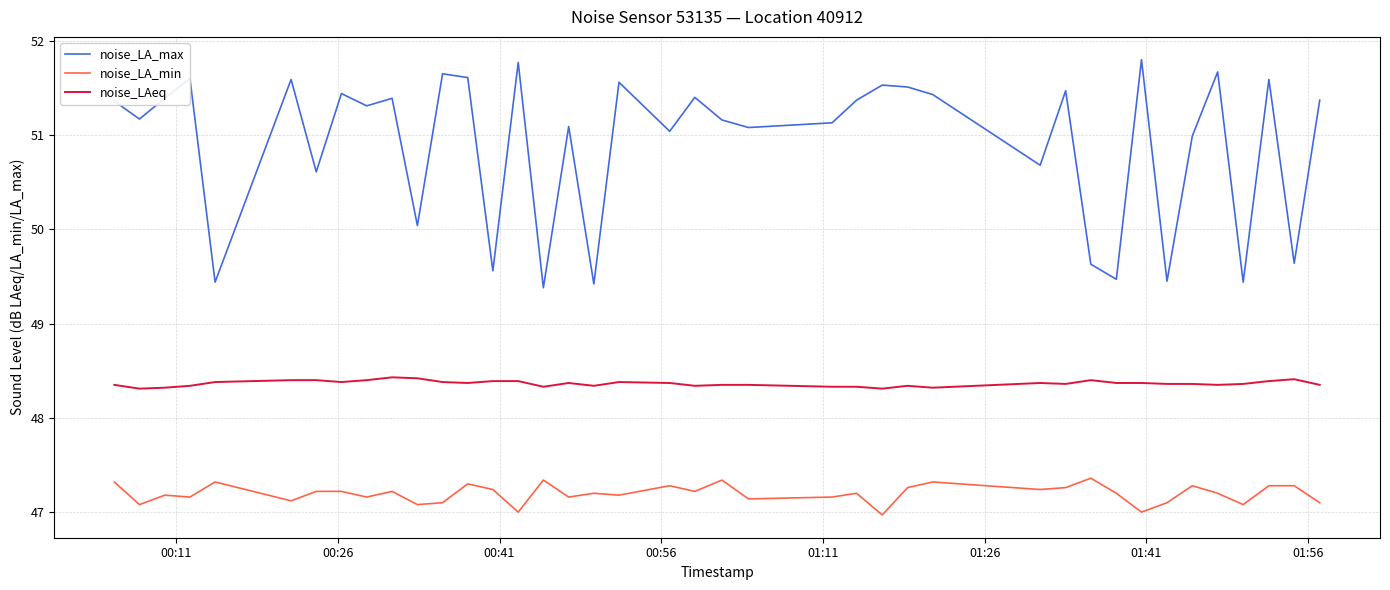

Which series has the widest spread of values?

noise_LA_max